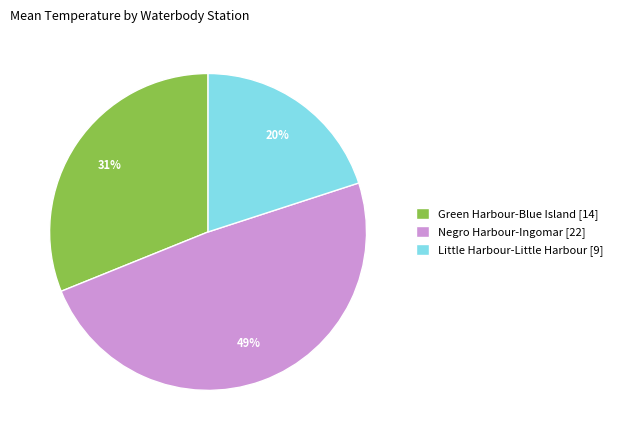

What is the ratio of the value at Green Harbour-Blue Island to the value at Negro Harbour-Ingomar?

0.6